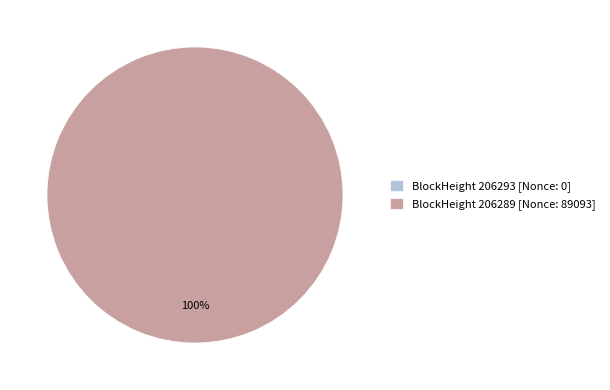

The 206293 slice represents 0% of the pie. True or false?

True